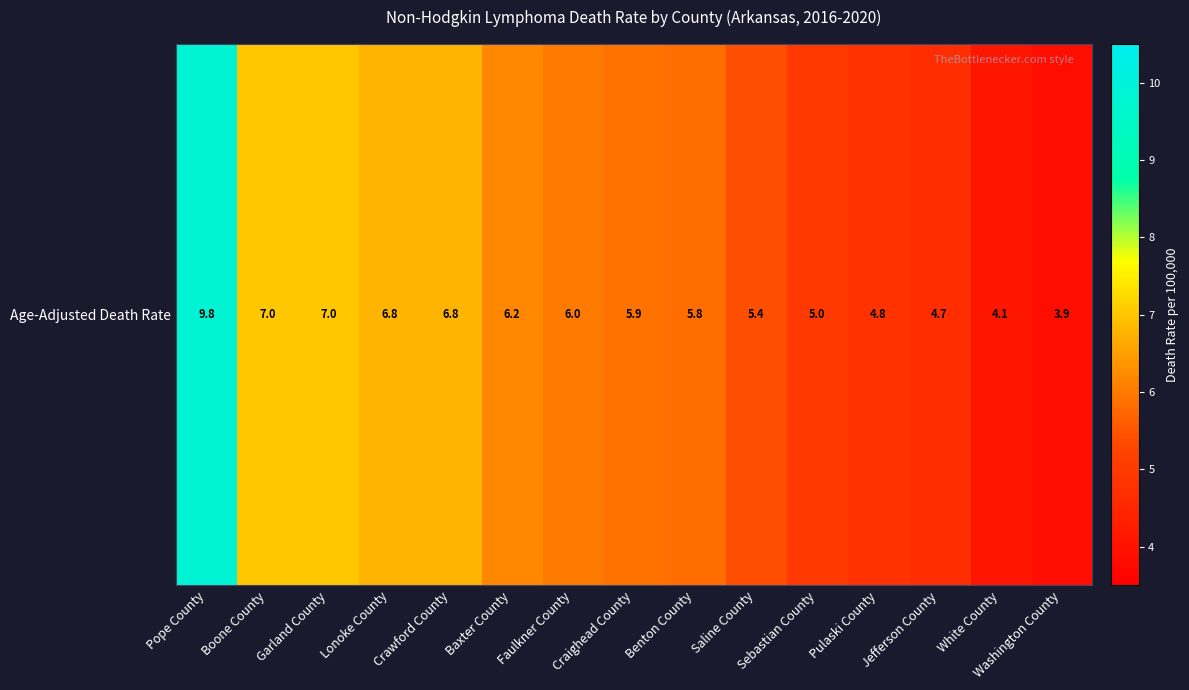

The value at Jefferson County is 4.7. True or false?

True